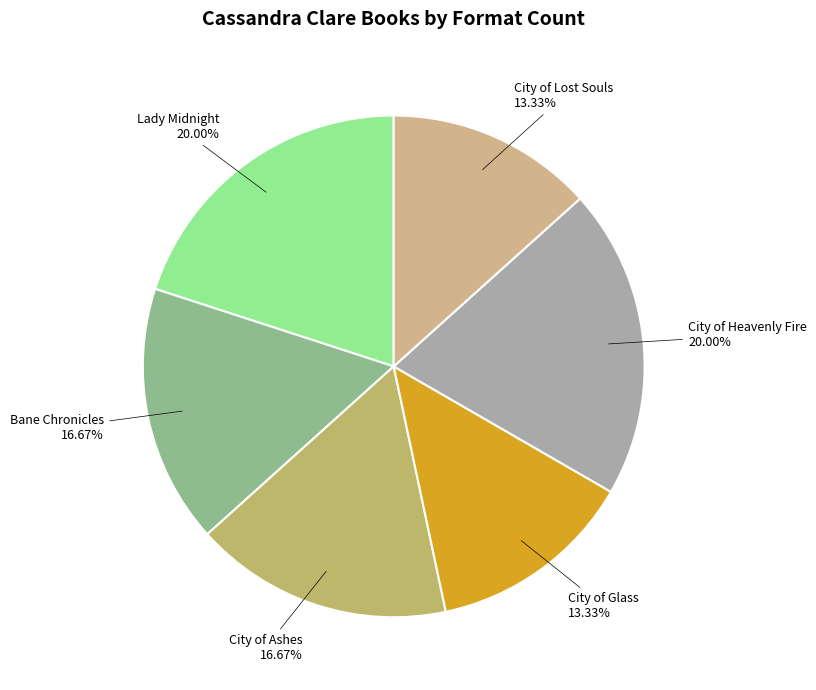

To the nearest percent, what is the difference between the largest and smallest slice percentages?

7%